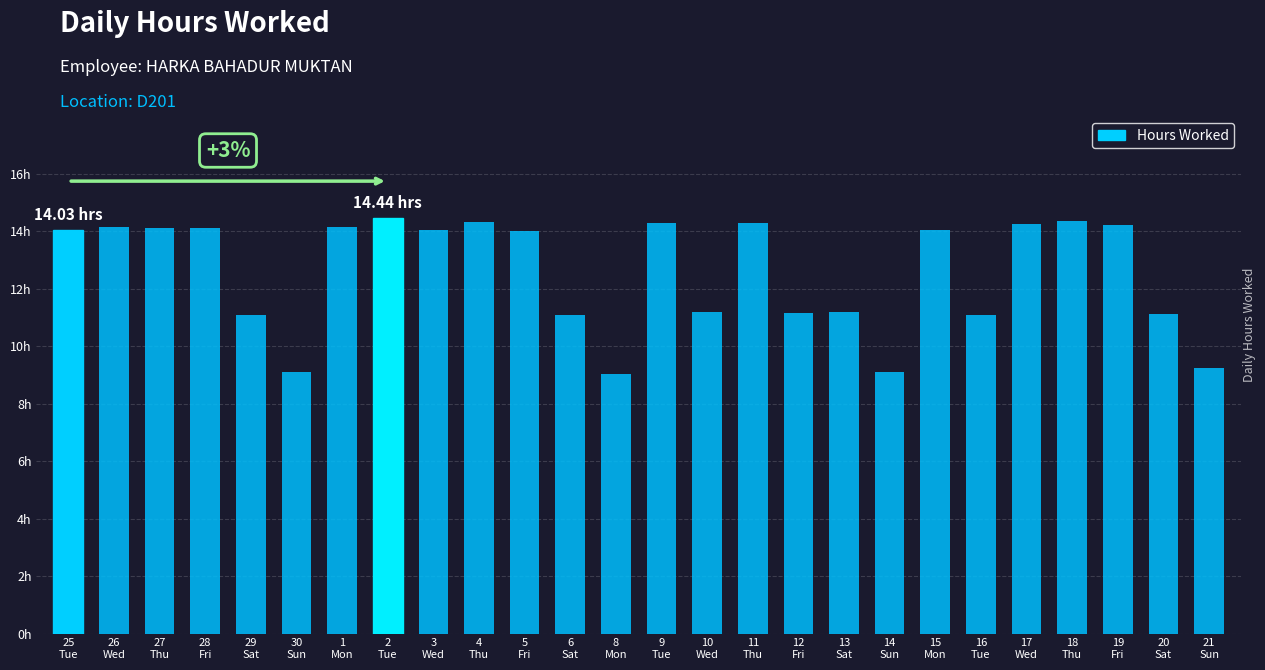

Does the chart contain any negative values?

No